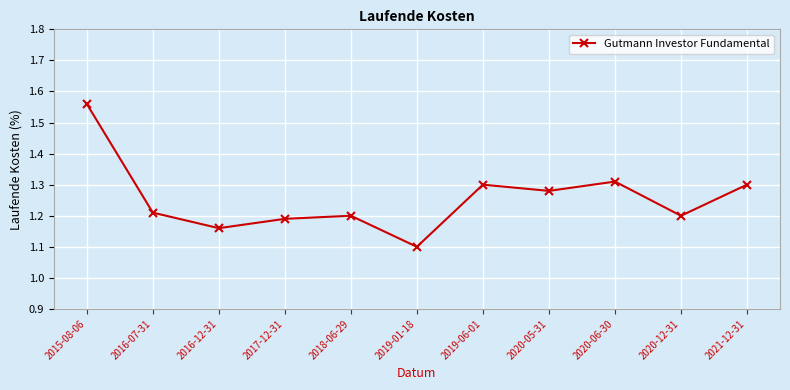

Which category has the lowest value across all series?

2019-01-18